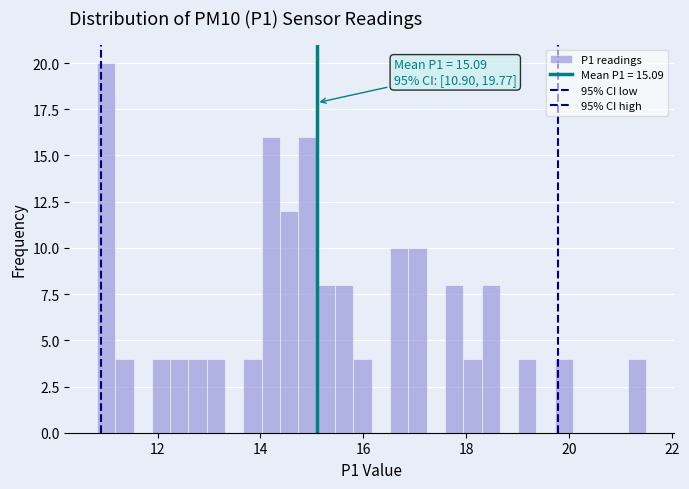

Around what value on the x-axis is the tallest bar? Give the approximate position of its centre, as read against the axis.

11.0